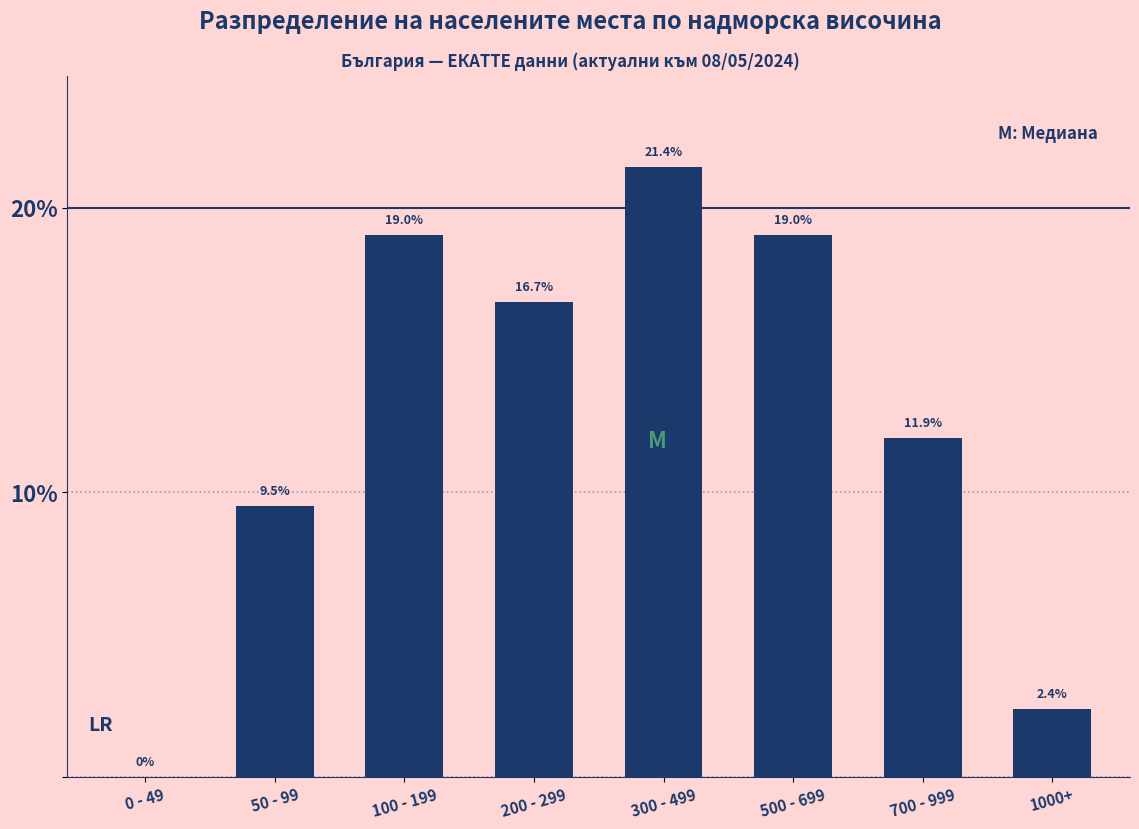

Reading left to right, extract all data points from this chart.

0 - 49=0.0	50 - 99=9.5	100 - 199=19.0	200 - 299=16.7	300 - 499=21.4	500 - 699=19.0	700 - 999=11.9	1000+=2.4